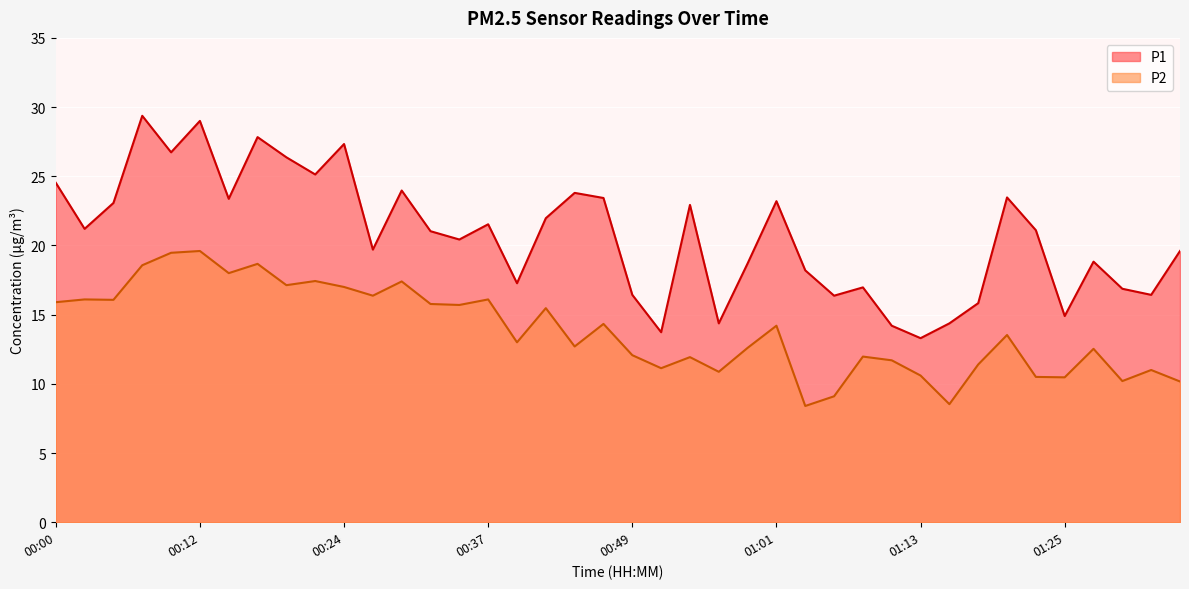

True or false: P1 has a value of 4.8 at 01:11.

False